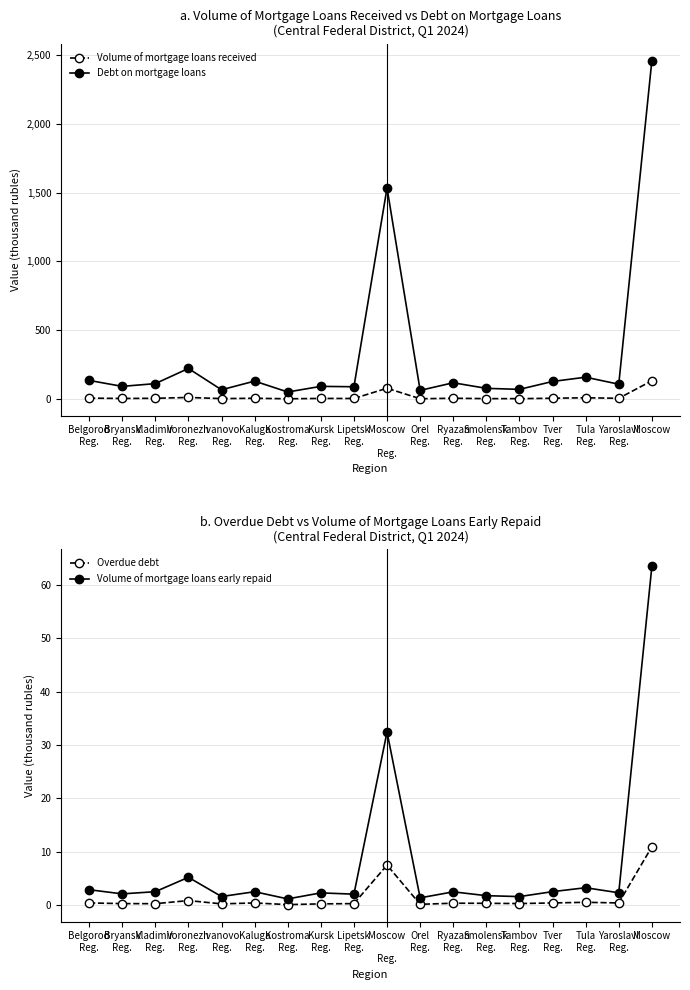

What is the highest value of the Debt on mortgage loans series?

2458.7